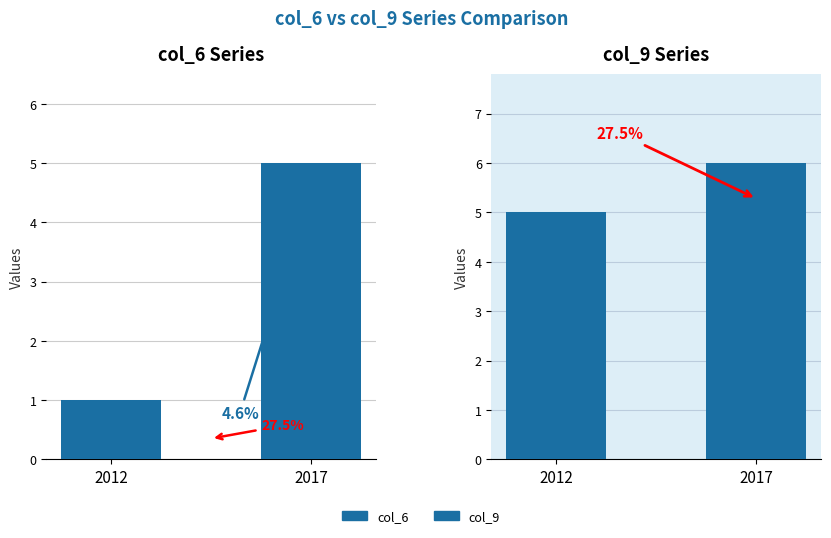

What is the value of the col_6 bar at the 2nd from the left?

5